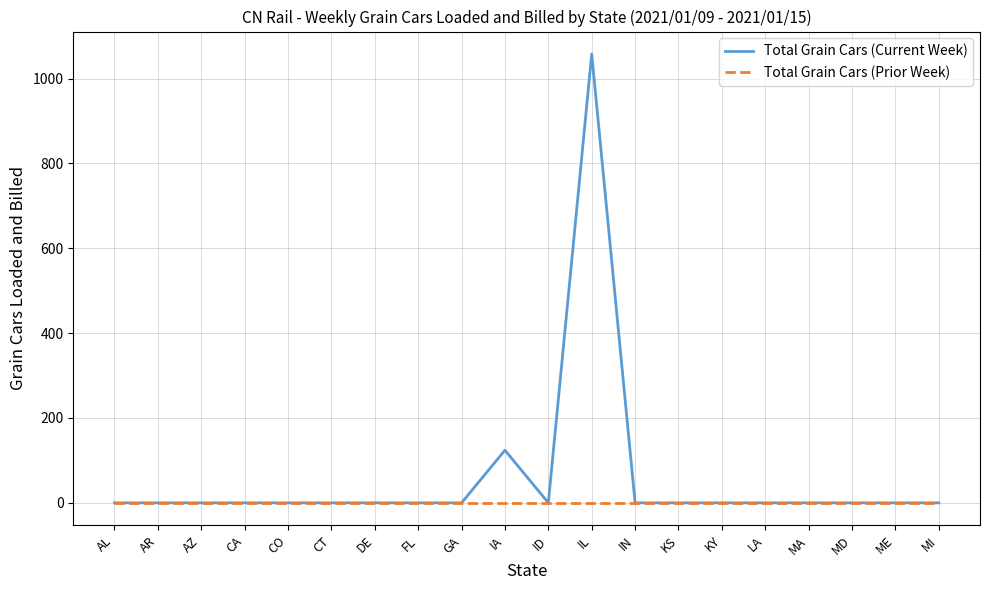

What is the greatest value displayed?

1058